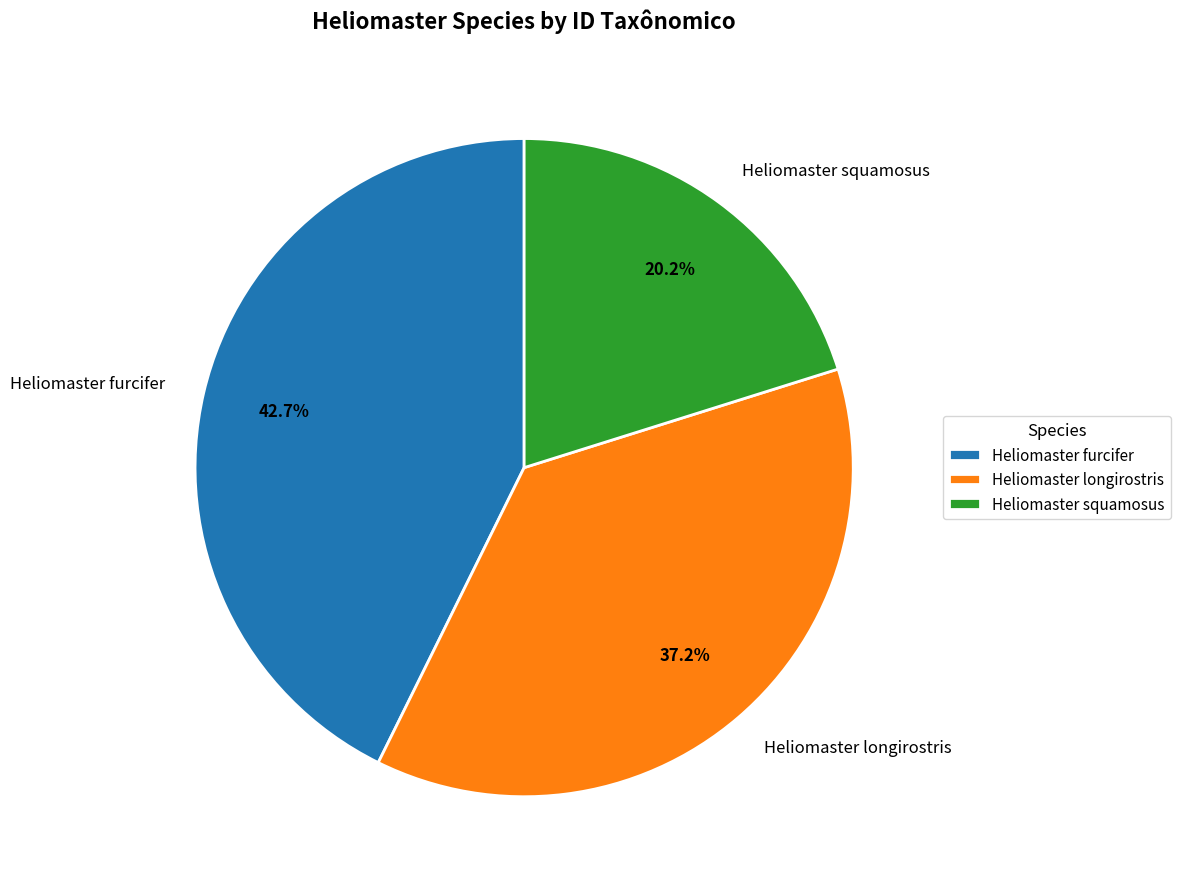

How many slices are in this pie chart?

3